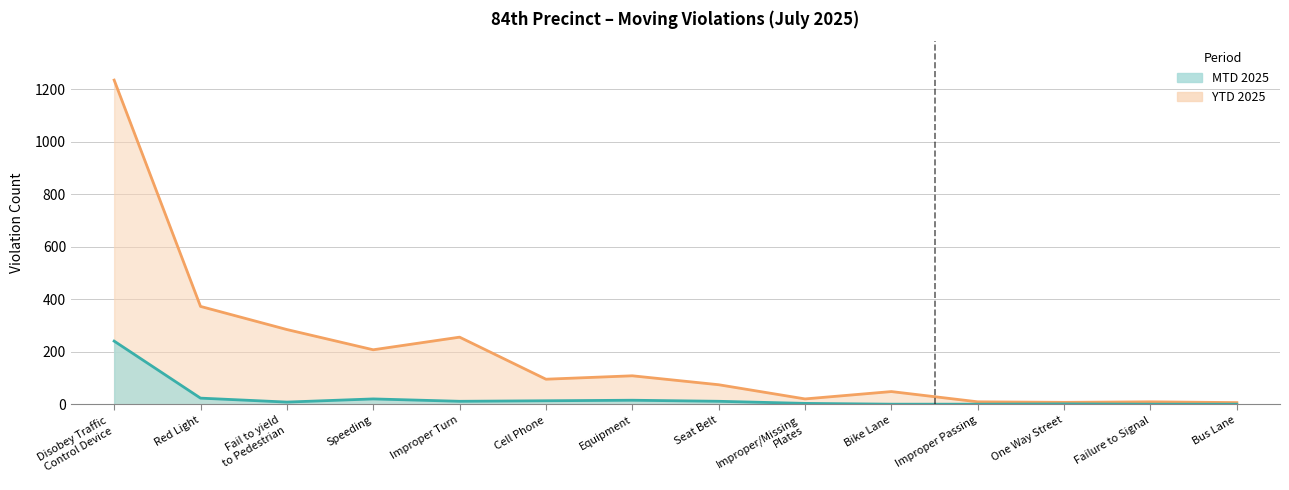

Between Red Light and Improper Turn, which series saw the biggest shift?

YTD 2025